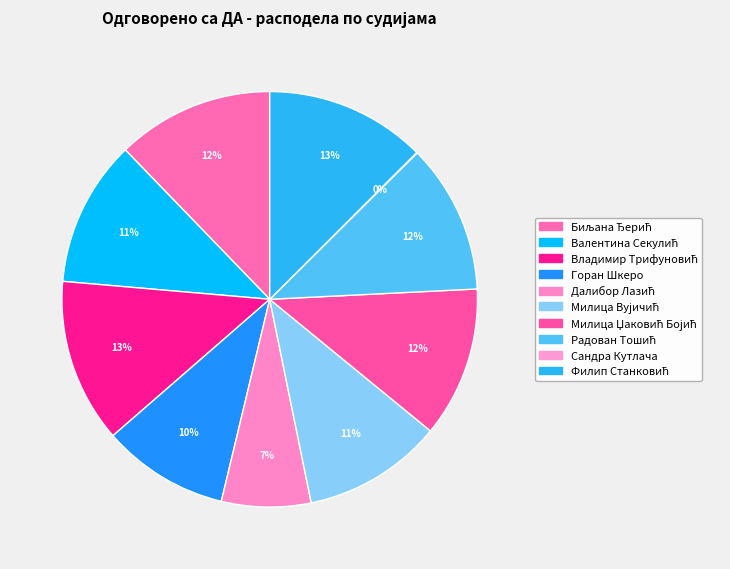

What percentage is NOT represented by Радован Тошић?

88.3%